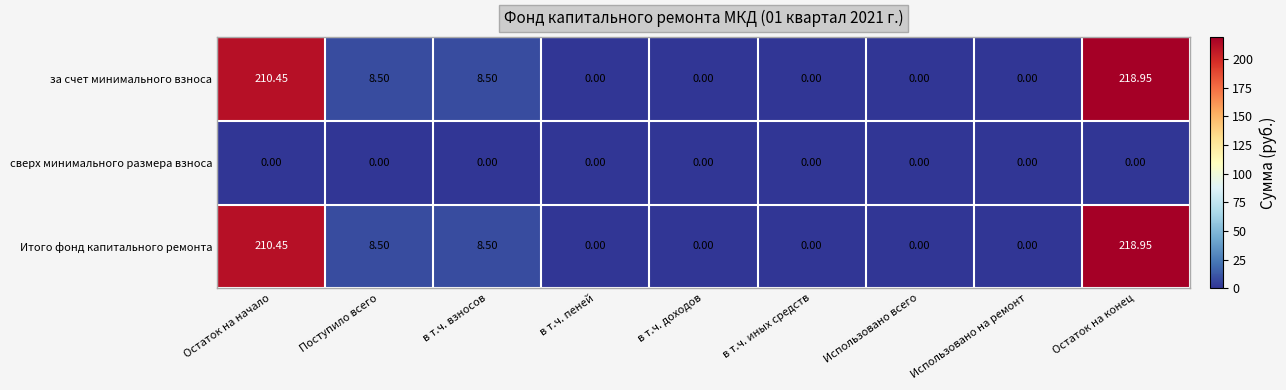

At which category is the sum across all series the highest?

Остаток на конец